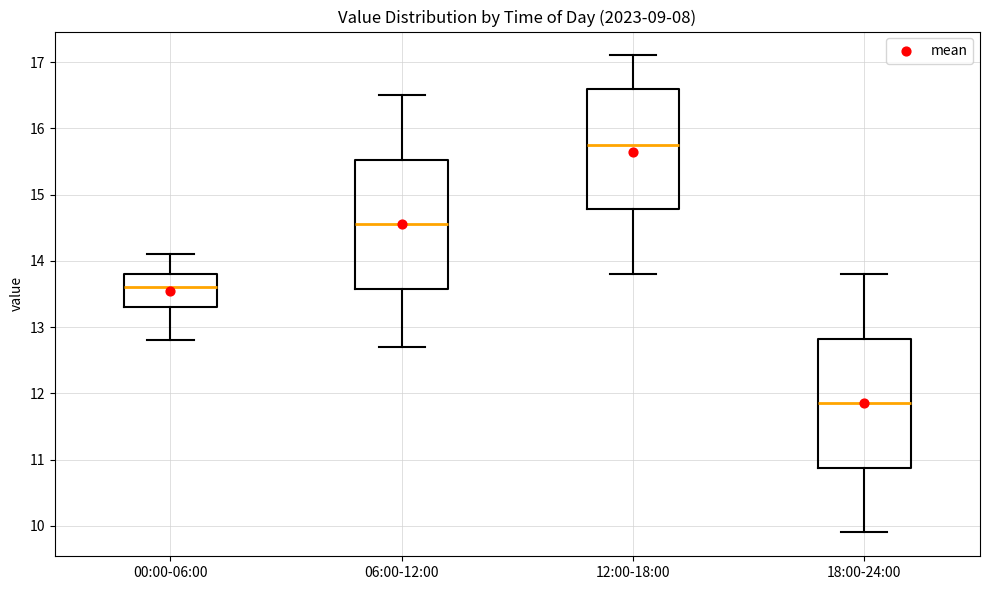

Which box's median line is the highest?

12:00-18:00